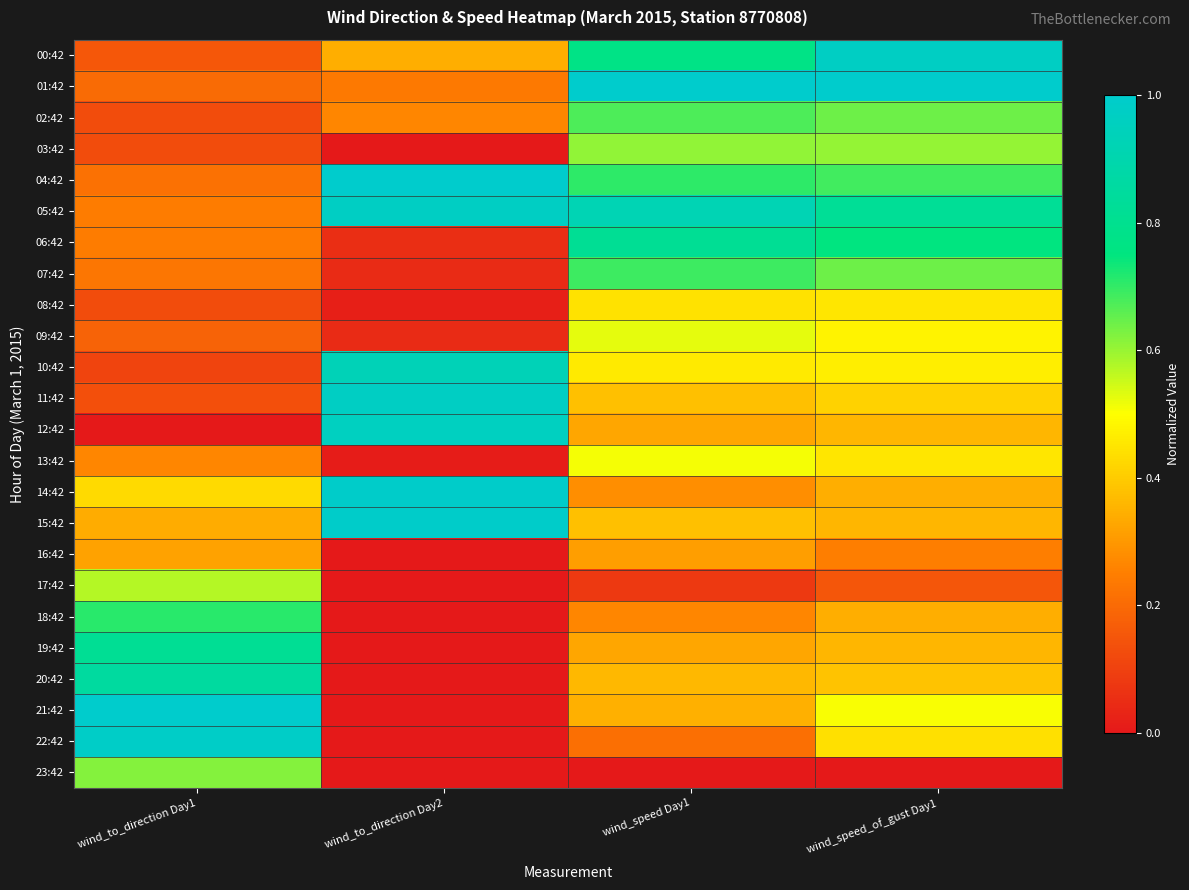

Which has a higher value, wind_to_direction Day1 or wind_speed_of_gust Day1?

wind_speed_of_gust Day1